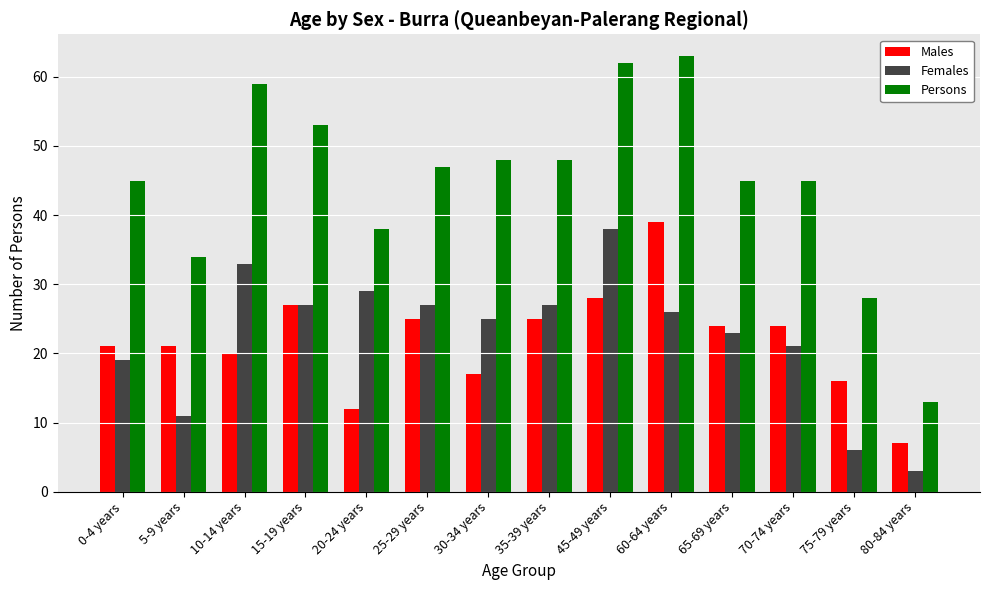

Count the number of categories in the chart.

14